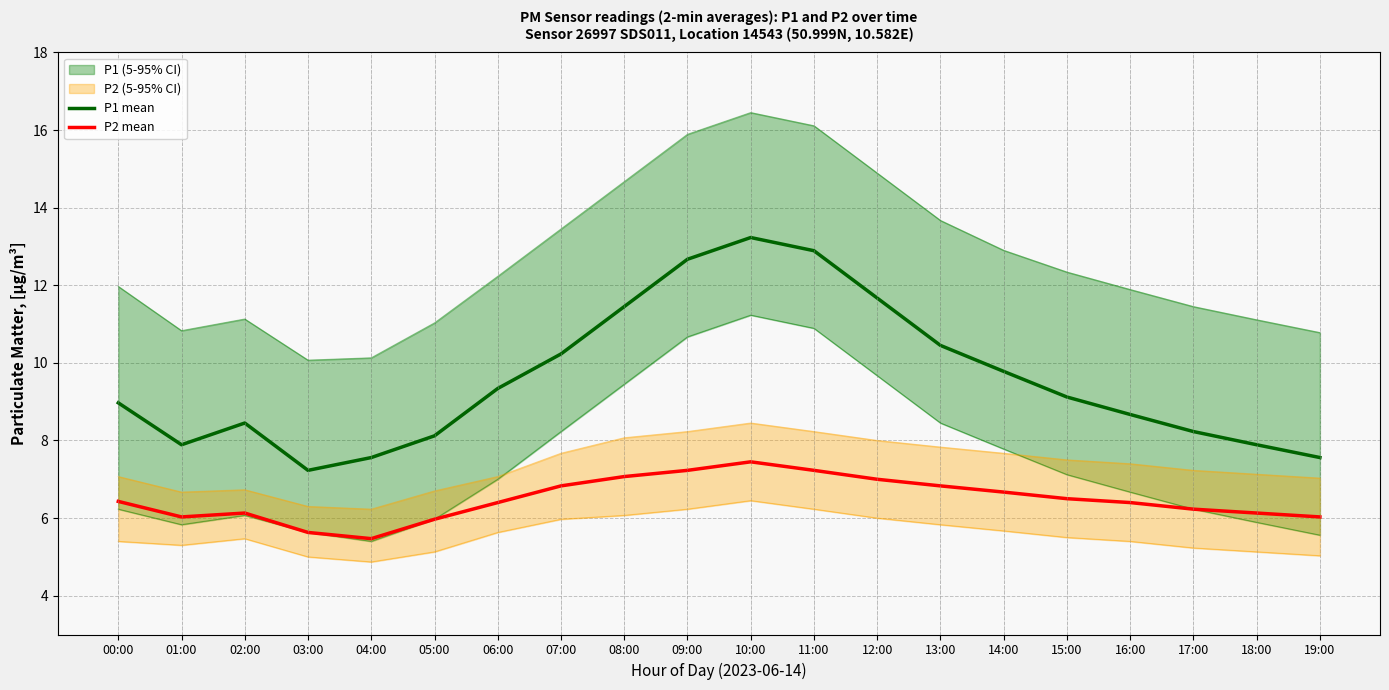

How many interior local valleys does the P1 mean series have?

2